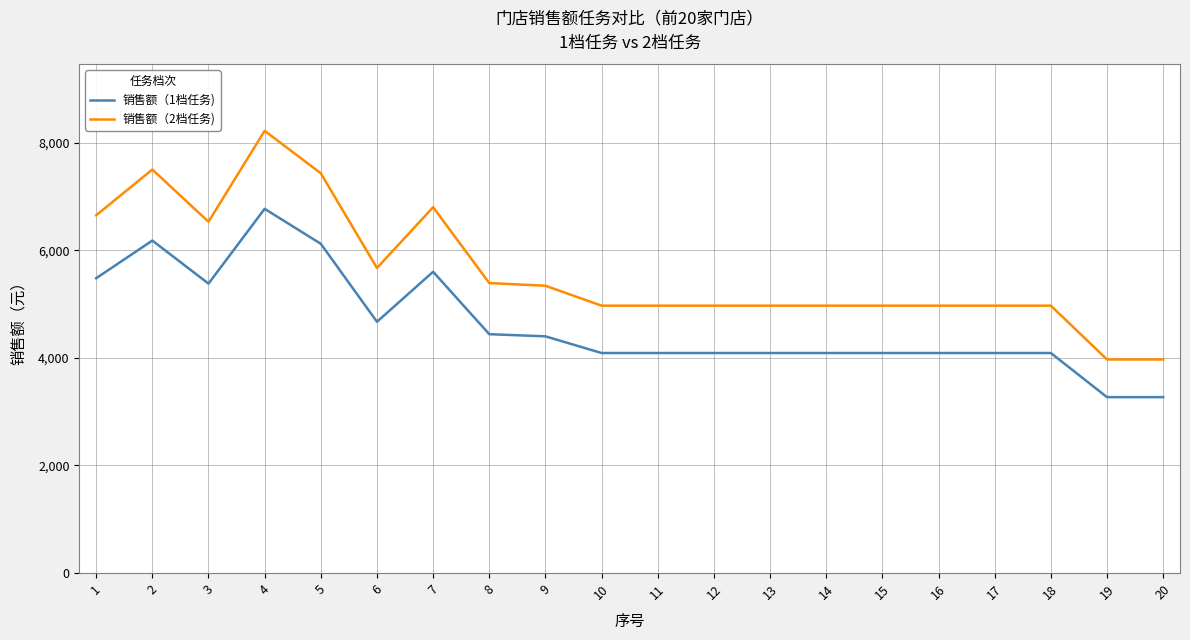

True or false: 销售额（1档任务) and 销售额（2档任务) intersect in this chart.

False